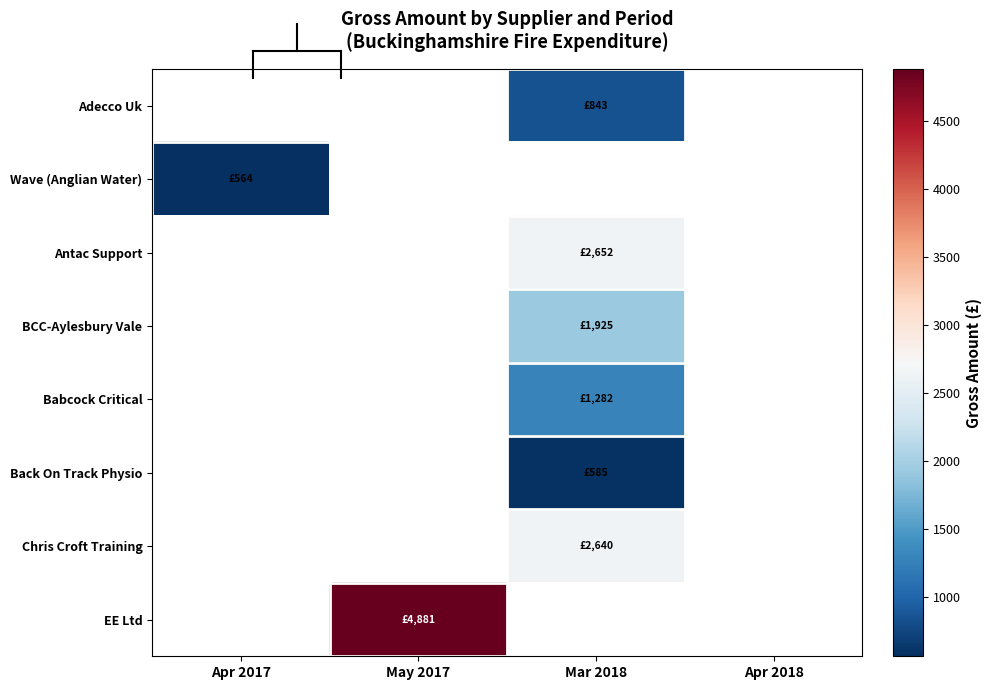

How many data points in Babcock Critical are above 1281?

1